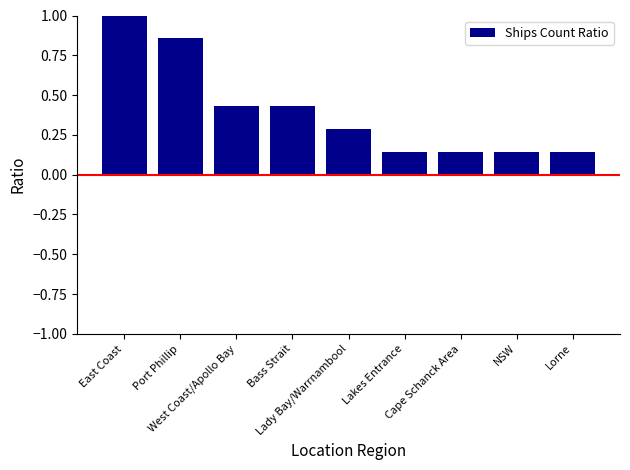

Which has a higher value, Bass Strait or Lorne?

Bass Strait